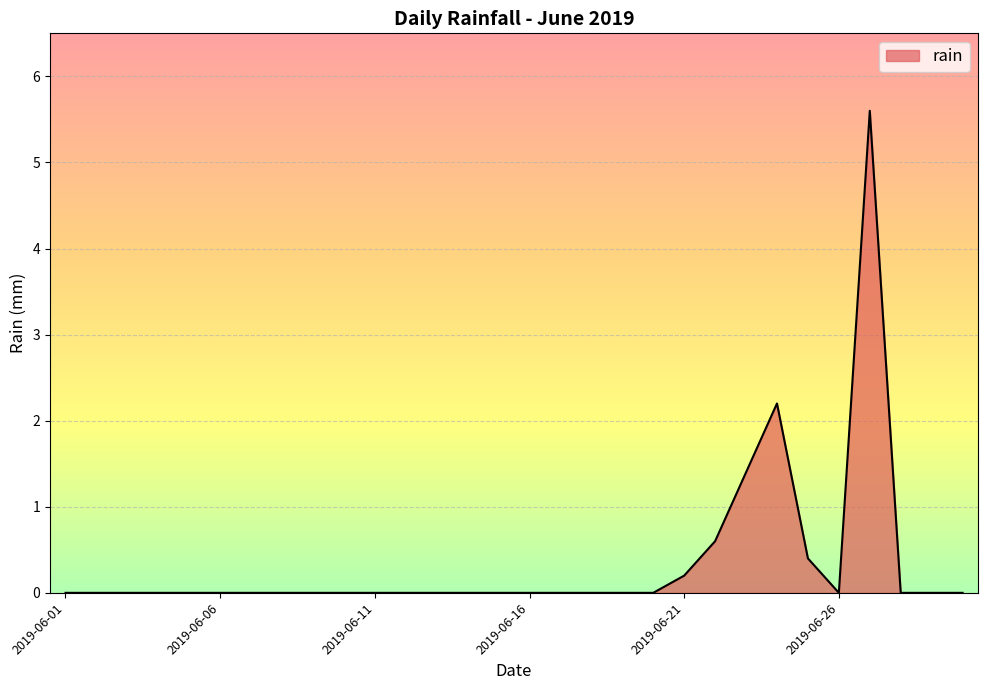

What is the difference between the maximum and minimum values?

5.6